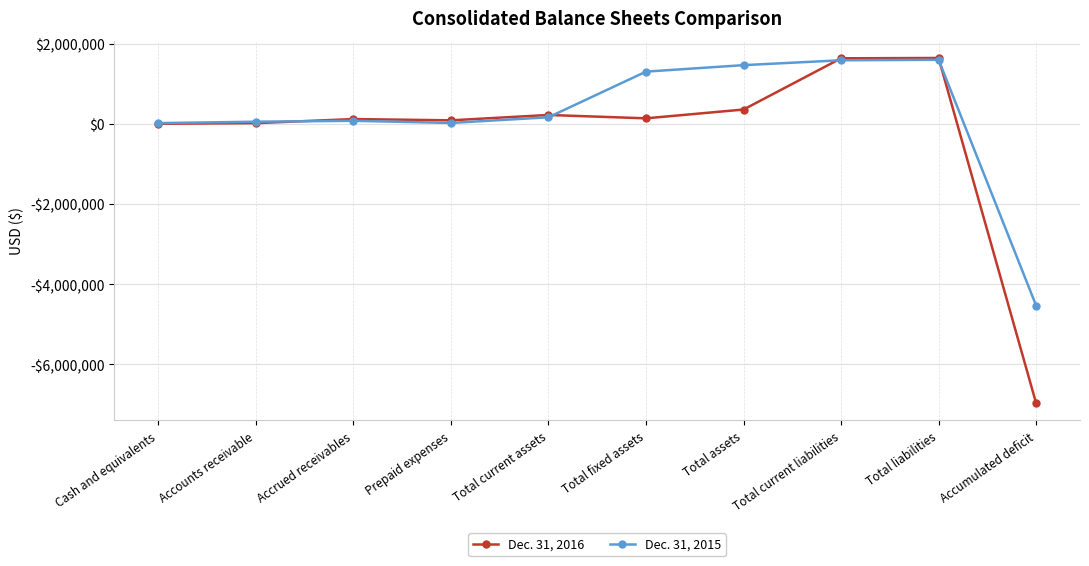

Is it true that Dec. 31, 2015 equals 2642129 at Total liabilities?

False